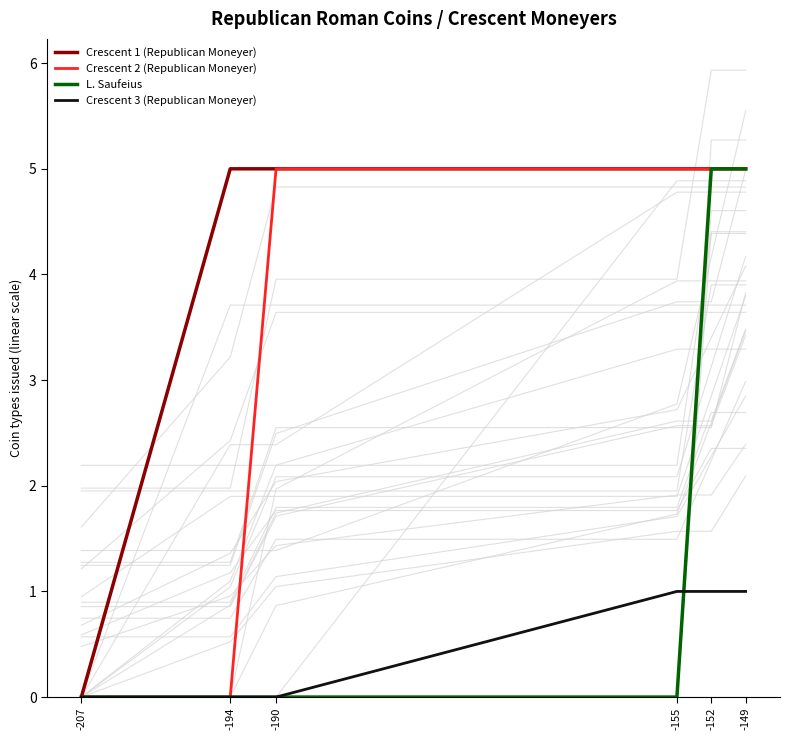

What is the difference between the highest and lowest values at -194?

5